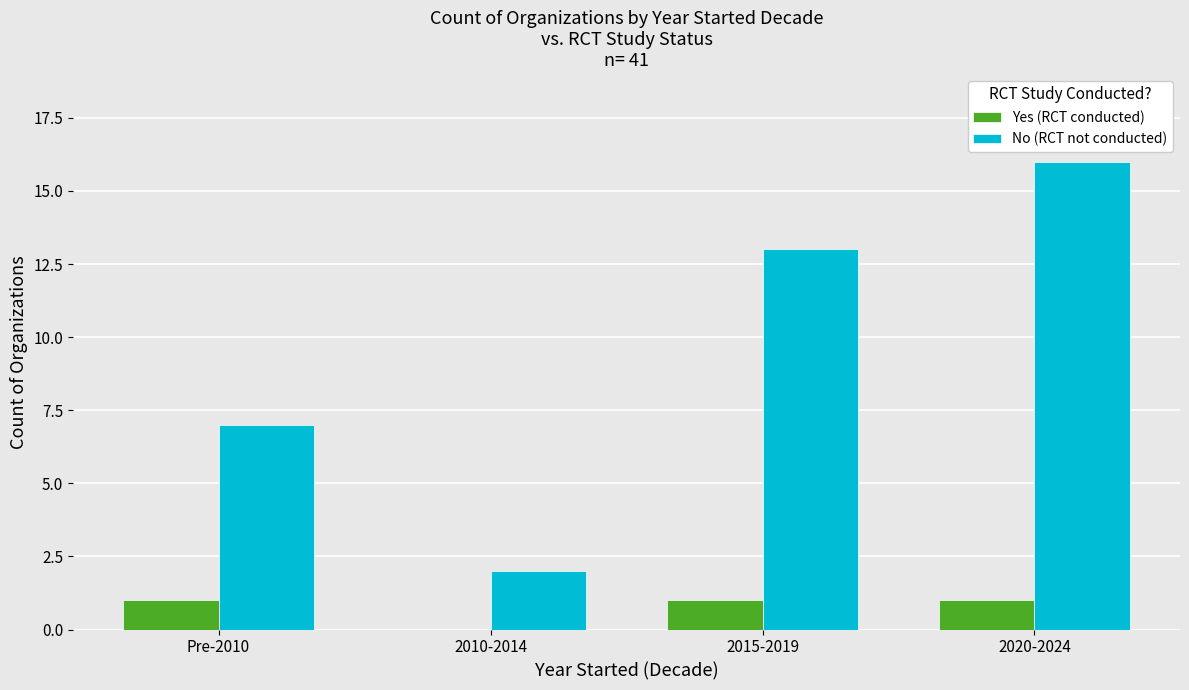

How many groups of bars are there?

4